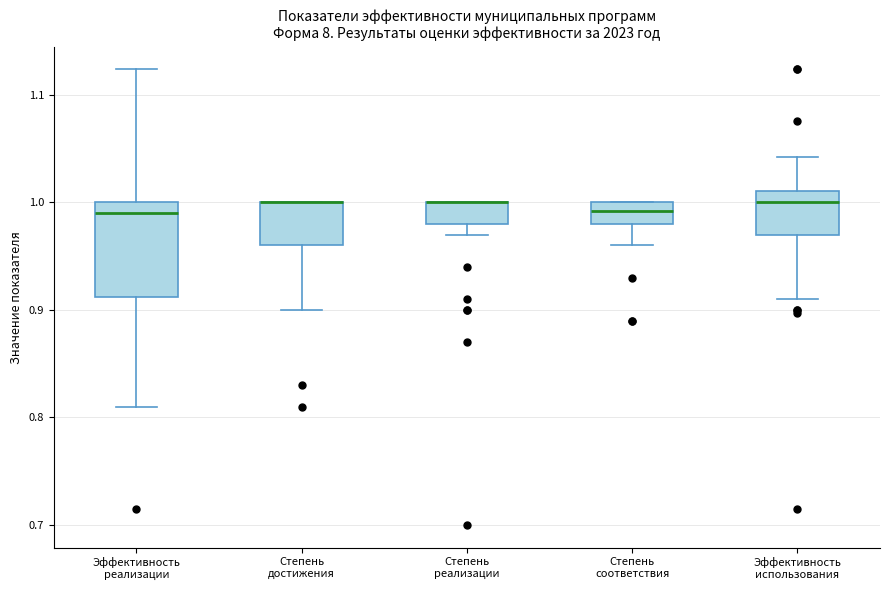

Reading left to right, read every box against the y-axis: the position of its median line, the range the box covers, and the ends of its whiskers. The values are not printed on the chart, so give them approximately, as read against the axis.

Эффективность реализации: median 0.99, box 0.91 to 1.00, whiskers 0.81 to 1.12
Степень достижения: median 1.00 (drawn on the box's upper edge), box 0.96 to 1.00, whiskers 0.90 to 1.00
Степень реализации: median 1.00 (drawn on the box's upper edge), box 0.98 to 1.00, whiskers 0.97 to 1.00
Степень соответствия: median 0.99, box 0.98 to 1.00, whiskers 0.96 to 1.00
Эффективность использования: median 1.00, box 0.97 to 1.01, whiskers 0.91 to 1.04